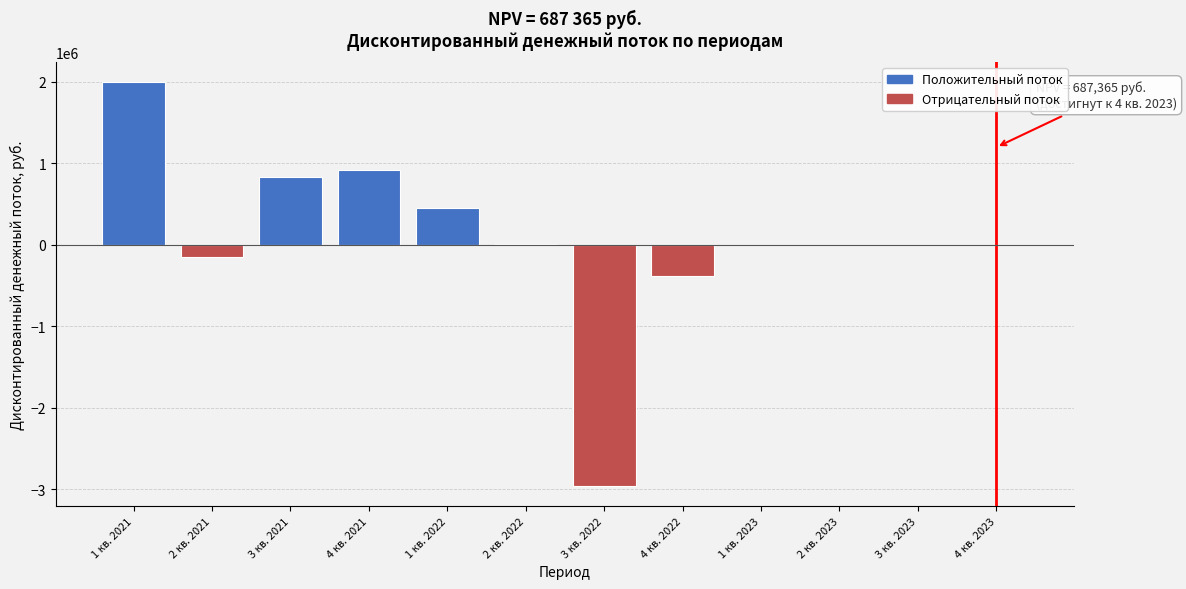

Is it true that the value at 1 кв. 2021 is 1989193.6?

True